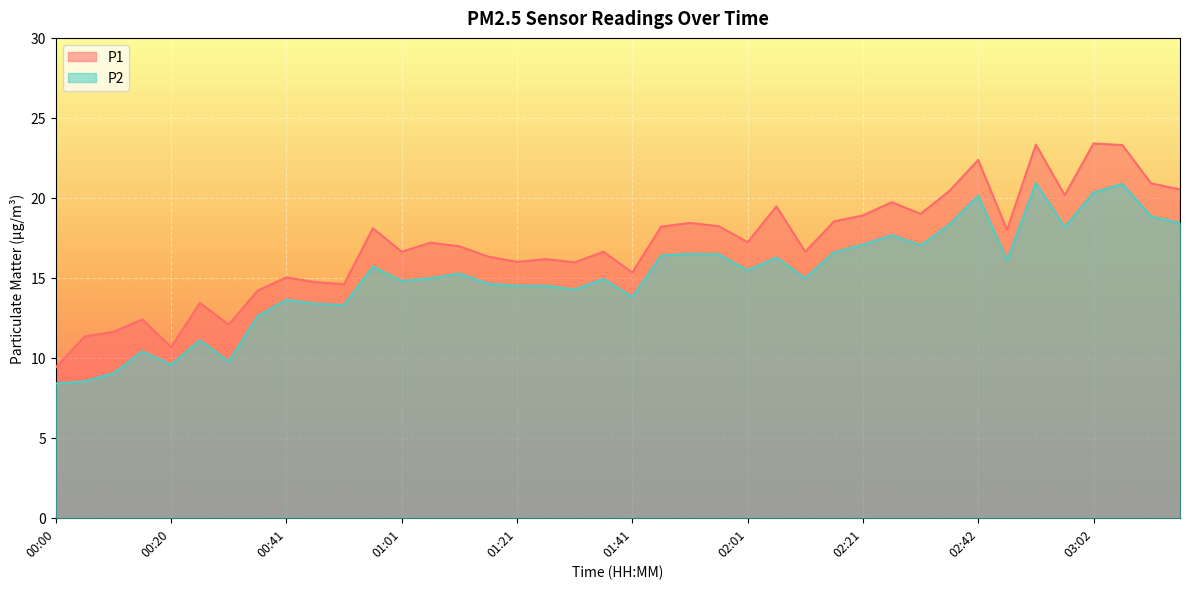

The P1 series shows 9.4 at 00:00. True or false?

True